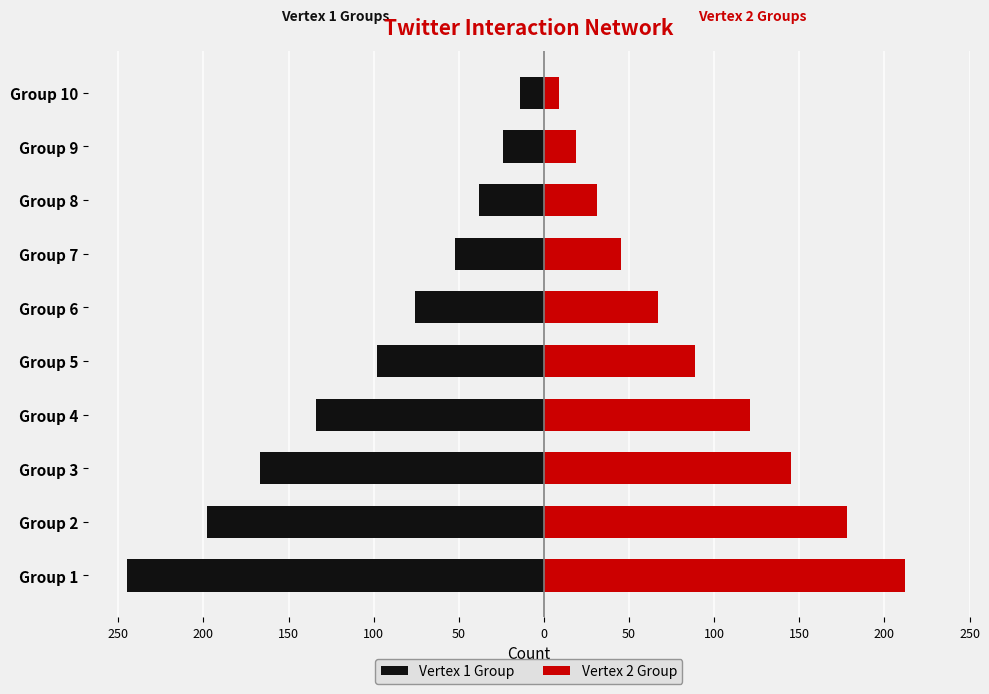

The Vertex 1 Group series shows -38 at Group 8. True or false?

True